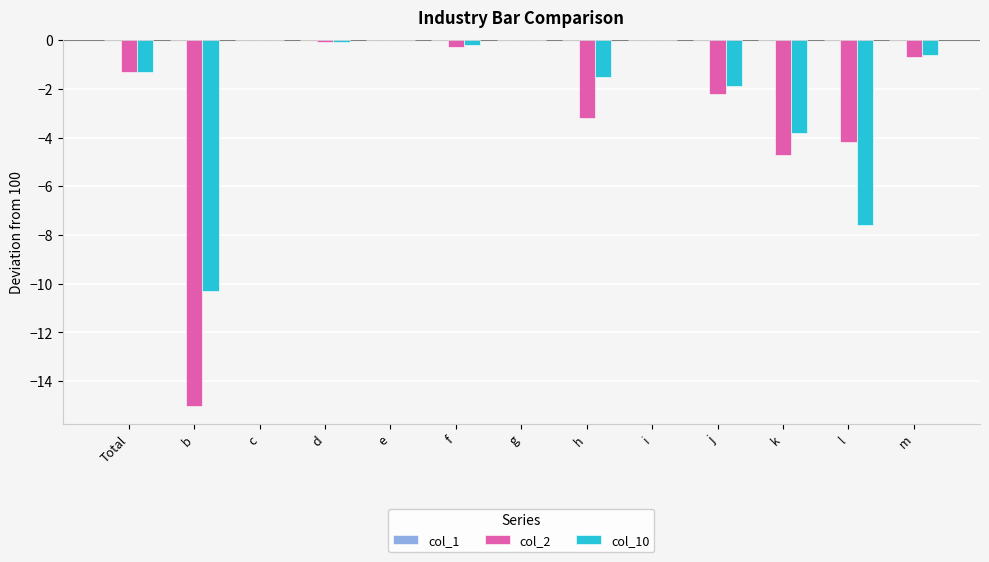

Where is col_2 nearest to the value -7?

k